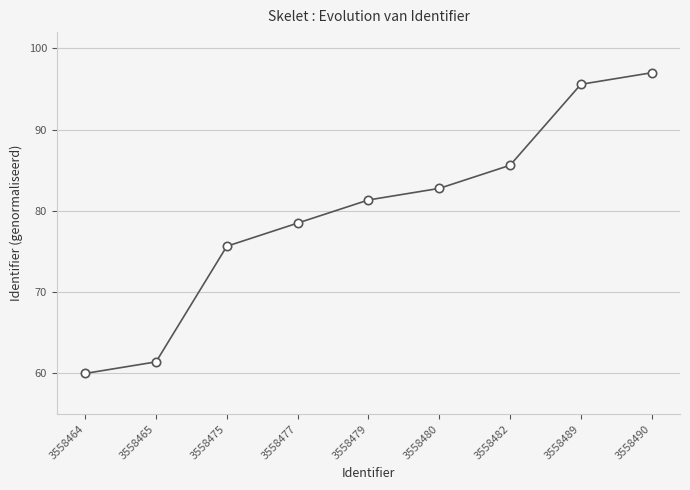

Where does the data first go above 81?

3558479